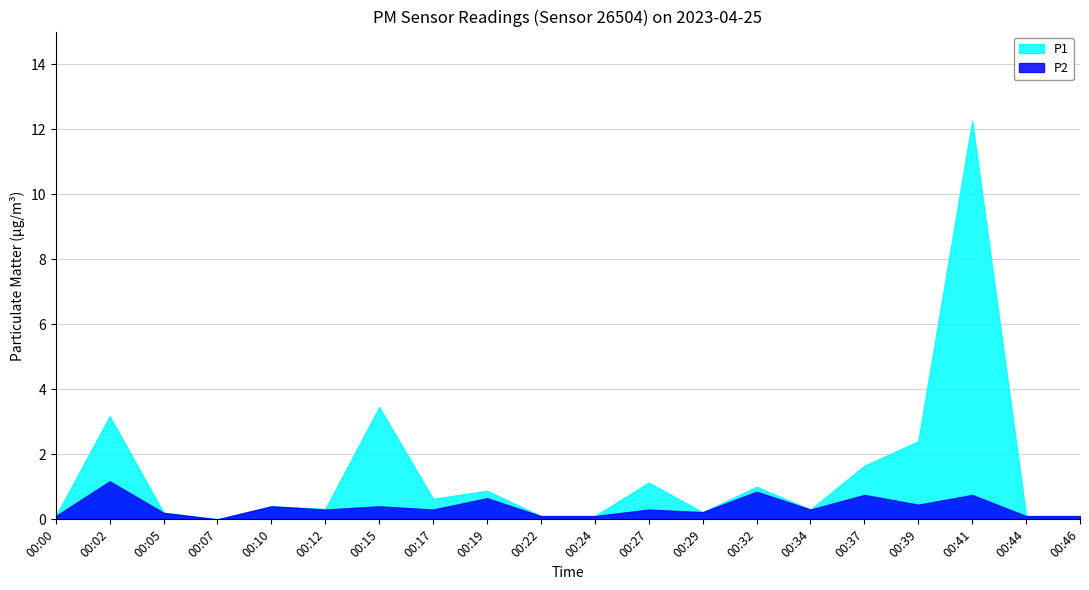

What are all the series names shown in the legend?

P1, P2